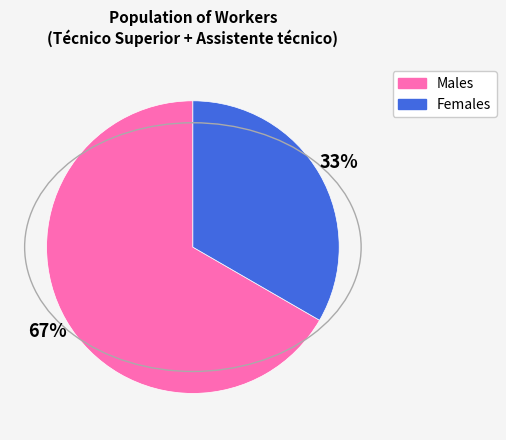

Does any single category account for the majority?

Yes